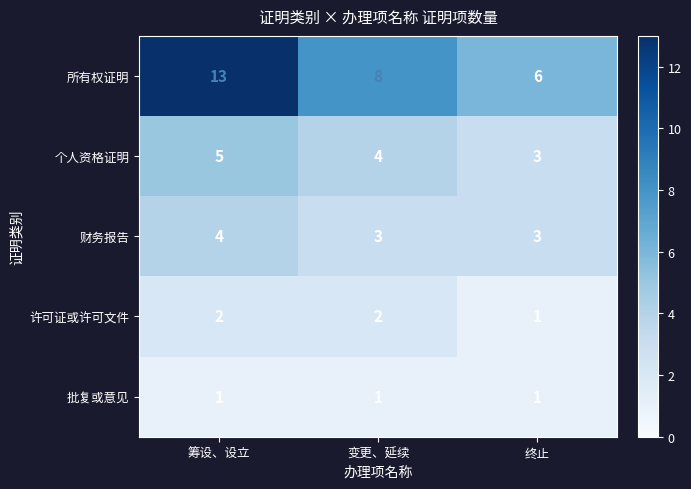

Is it true that 批复或意见 equals 1 at 终止?

True